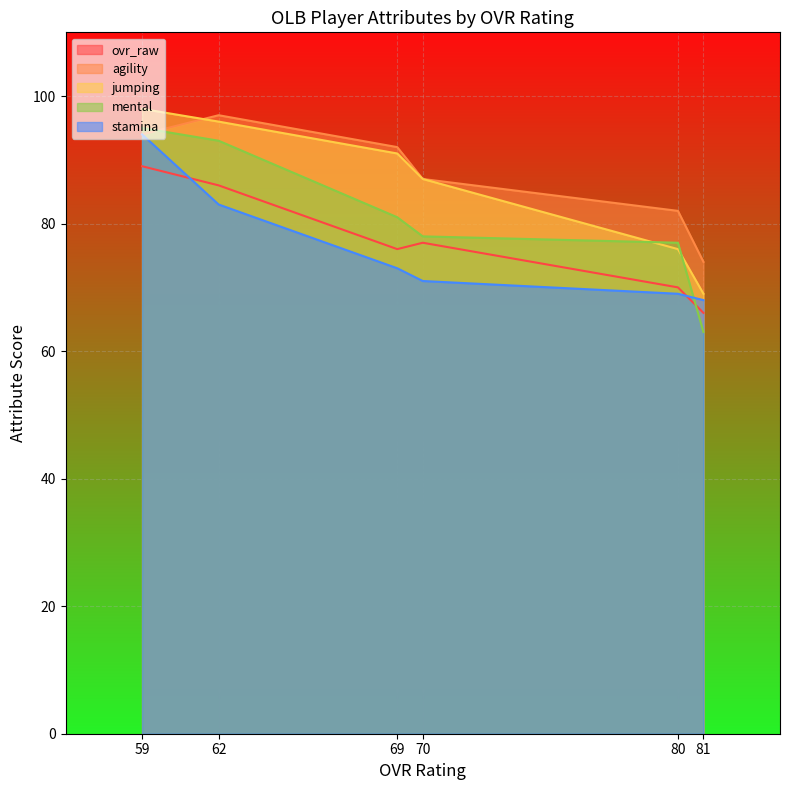

At which label is jumping closest to 83?

70